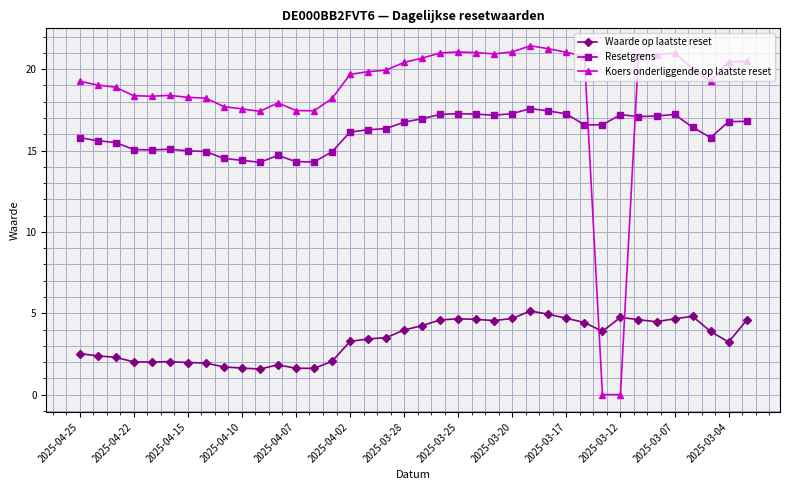

What is the value of the Koers onderliggende op laatste reset point at the 7th from the left?

18.3